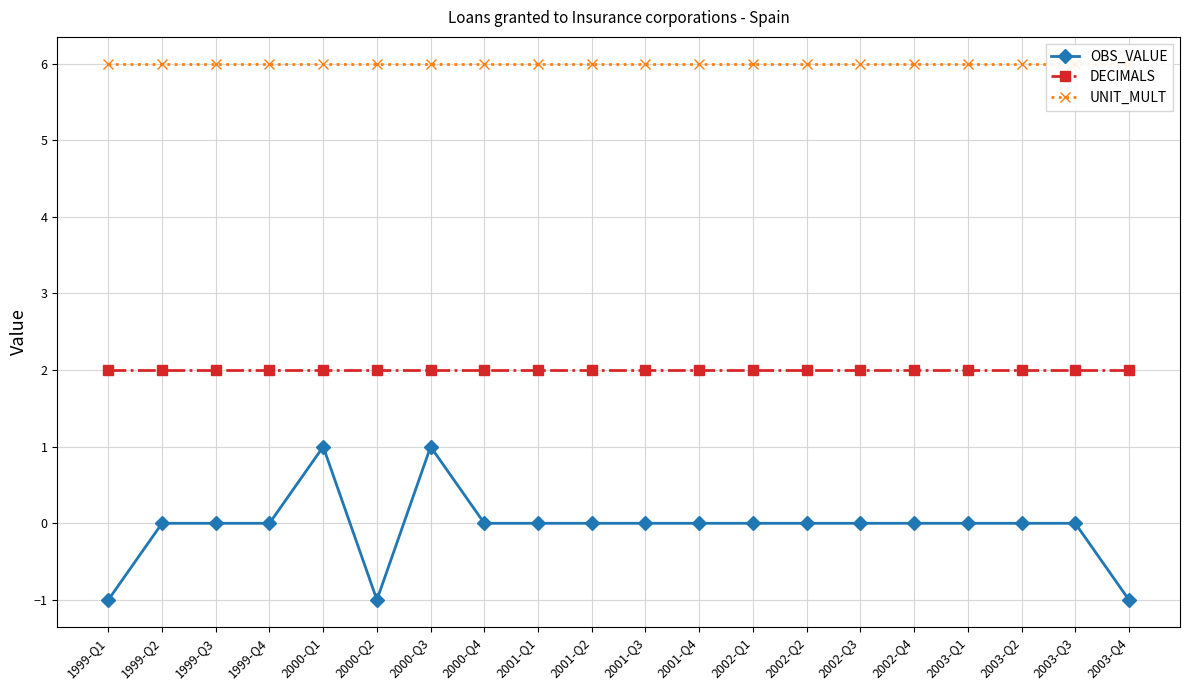

How many values in the OBS_VALUE series exceed 0?

2